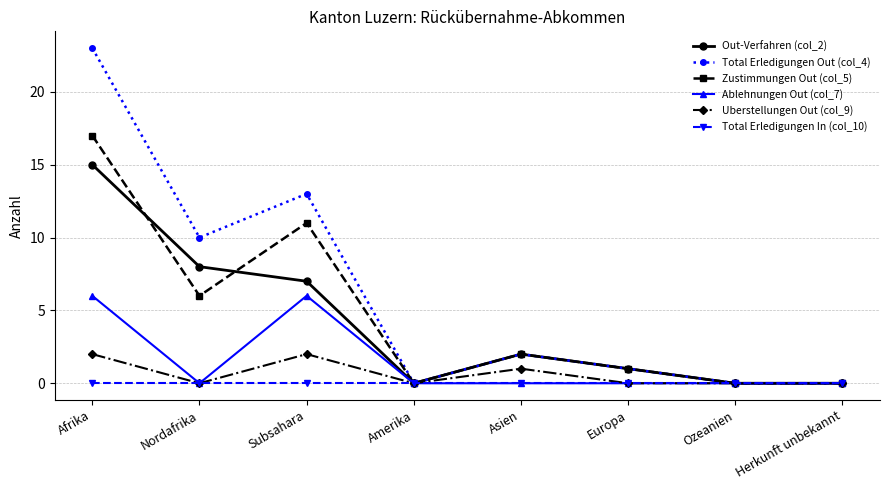

What is the maximum value for Ablehnungen Out (col_7)?

6